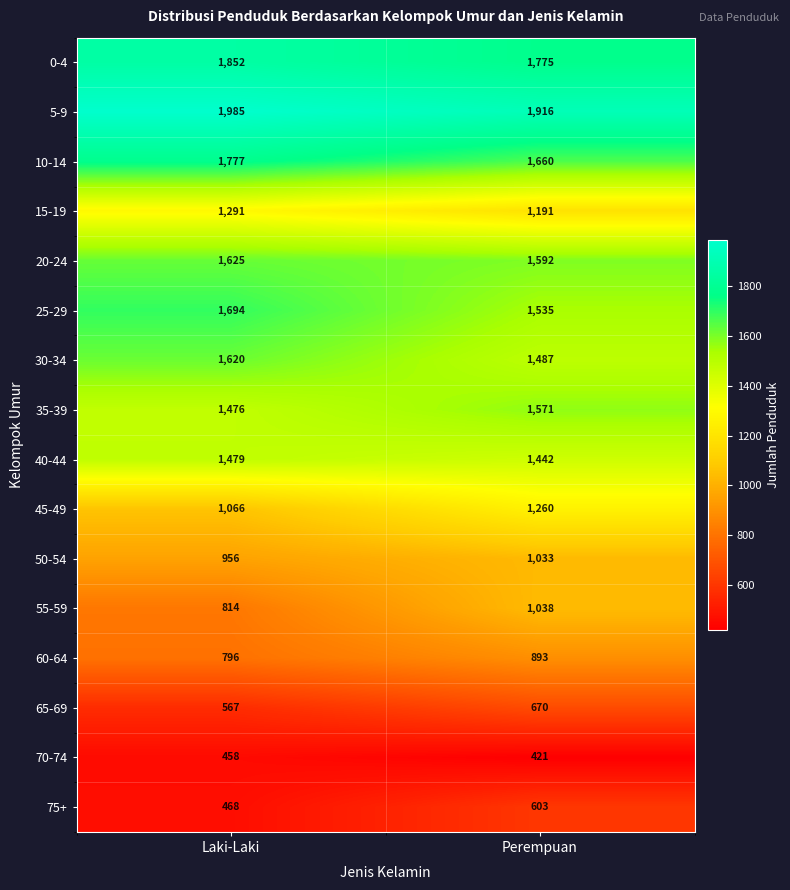

Which series has the largest range (max minus min)?

55-59